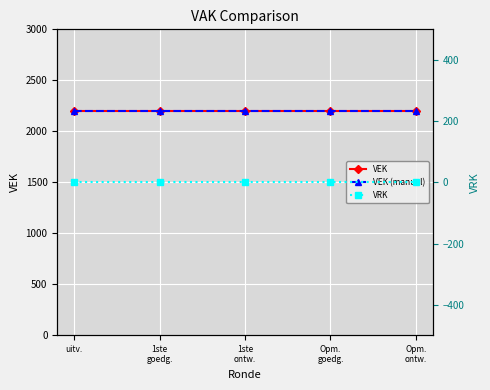

Reading left to right, what are all the values shown in this chart?

VEK: uitv.=2200	1ste
goedg.=2200	1ste
ontw.=2200	Opm.
goedg.=2200	Opm.
ontw.=2200
VEK (manual): uitv.=2200	1ste
goedg.=2200	1ste
ontw.=2200	Opm.
goedg.=2200	Opm.
ontw.=2200
VRK: uitv.=0	1ste
goedg.=0	1ste
ontw.=0	Opm.
goedg.=0	Opm.
ontw.=0